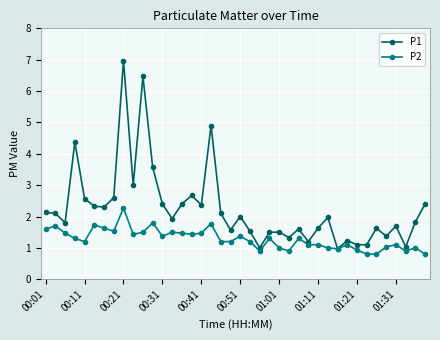

Which series has the largest total across all categories?

P1